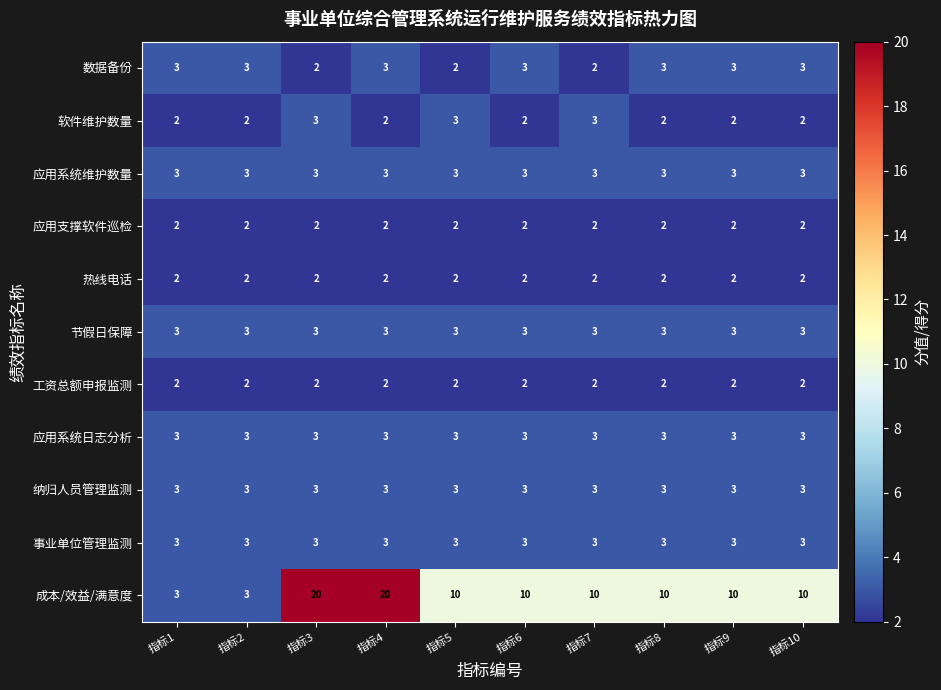

What is the spread (max minus min) of values at 指标1?

1